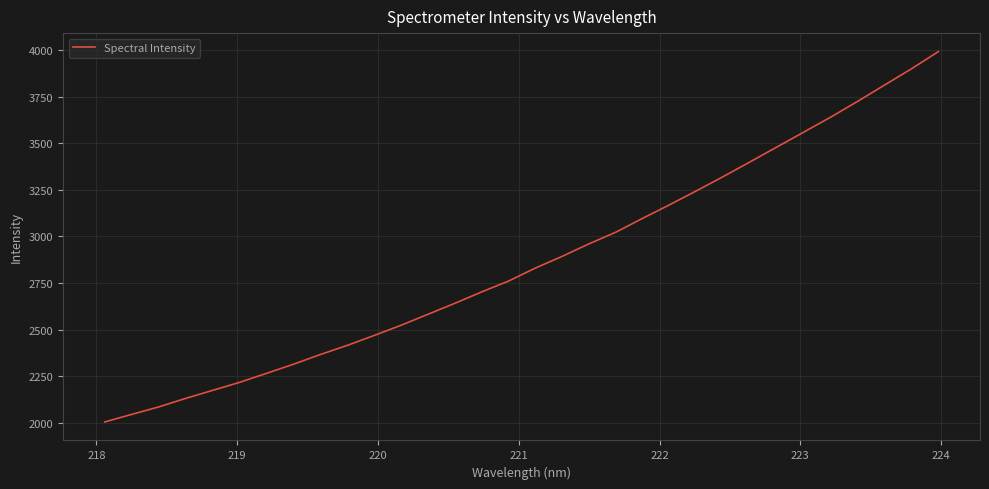

Is this an area chart (filled region under the line)?

No